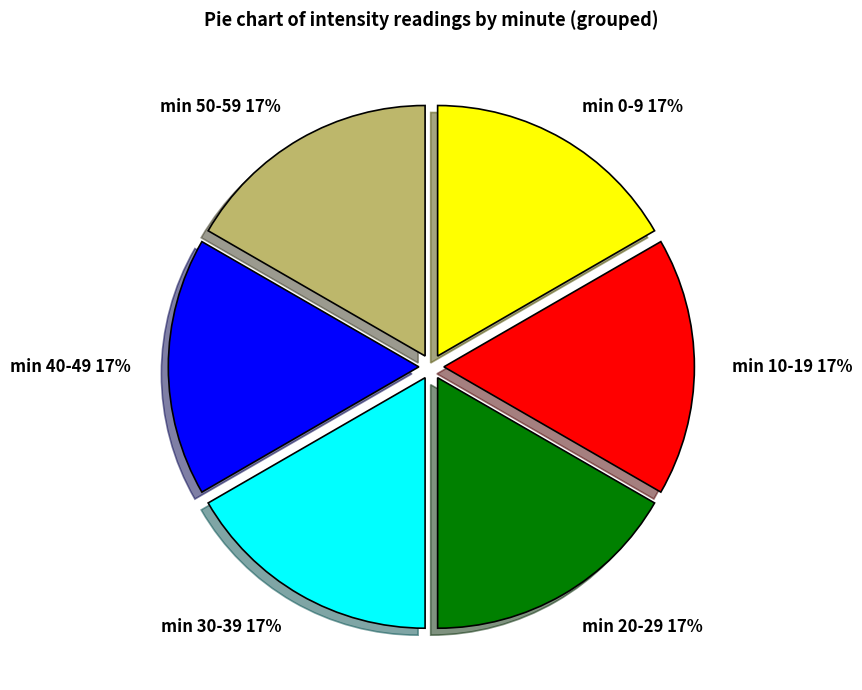

Is the sum of min 40-49 and min 50-59 greater than half?

No